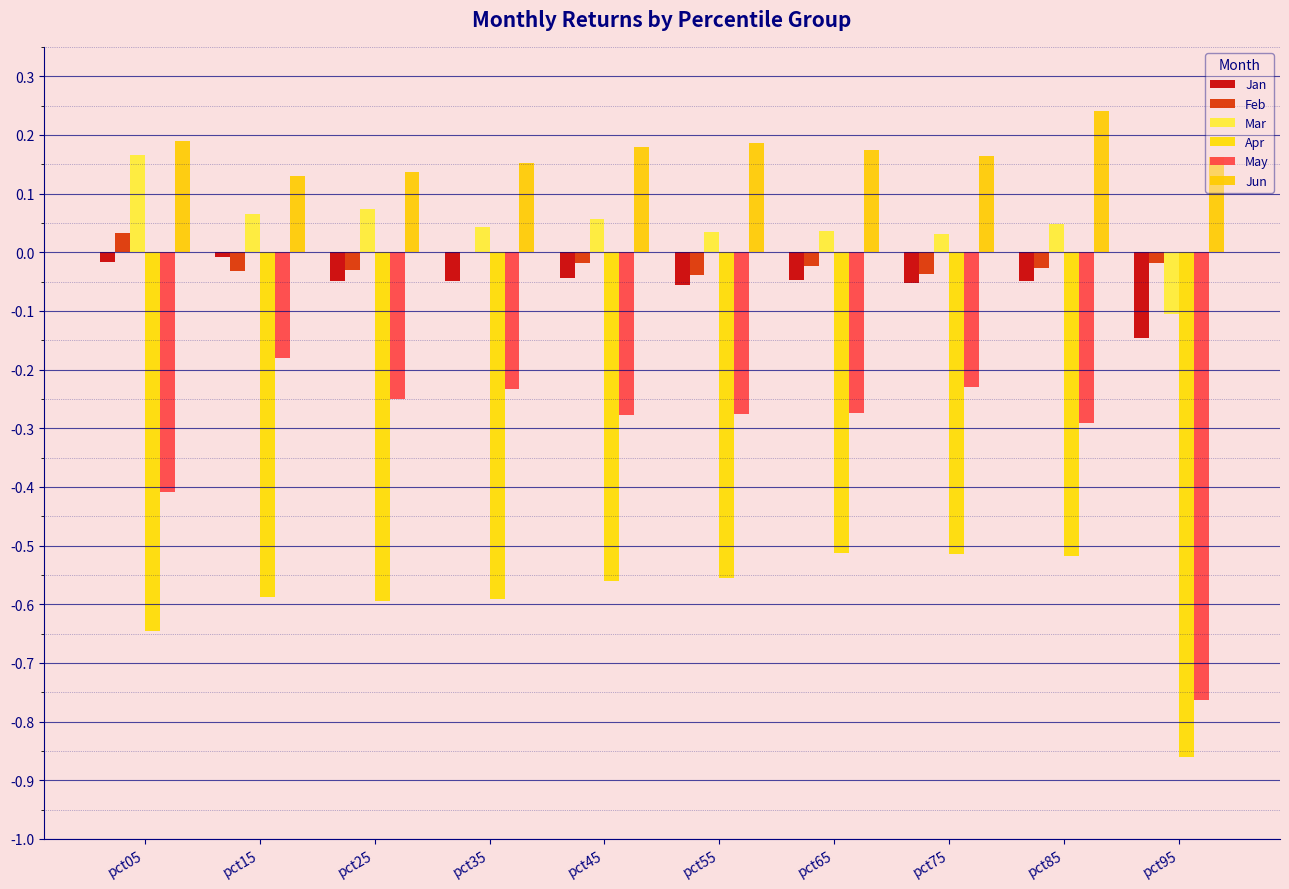

Reading left to right, list all the values displayed in this chart.

Jan: pct05=-0.0	pct15=-0.0	pct25=-0.0	pct35=-0.0	pct45=-0.0	pct55=-0.1	pct65=-0.0	pct75=-0.1	pct85=-0.0	pct95=-0.1
Feb: pct05=0.0	pct15=-0.0	pct25=-0.0	pct35=-0.0	pct45=-0.0	pct55=-0.0	pct65=-0.0	pct75=-0.0	pct85=-0.0	pct95=-0.0
Mar: pct05=0.2	pct15=0.1	pct25=0.1	pct35=0.0	pct45=0.1	pct55=0.0	pct65=0.0	pct75=0.0	pct85=0.0	pct95=-0.1
Apr: pct05=-0.6	pct15=-0.6	pct25=-0.6	pct35=-0.6	pct45=-0.6	pct55=-0.6	pct65=-0.5	pct75=-0.5	pct85=-0.5	pct95=-0.9
May: pct05=-0.4	pct15=-0.2	pct25=-0.2	pct35=-0.2	pct45=-0.3	pct55=-0.3	pct65=-0.3	pct75=-0.2	pct85=-0.3	pct95=-0.8
Jun: pct05=0.2	pct15=0.1	pct25=0.1	pct35=0.2	pct45=0.2	pct55=0.2	pct65=0.2	pct75=0.2	pct85=0.2	pct95=0.2